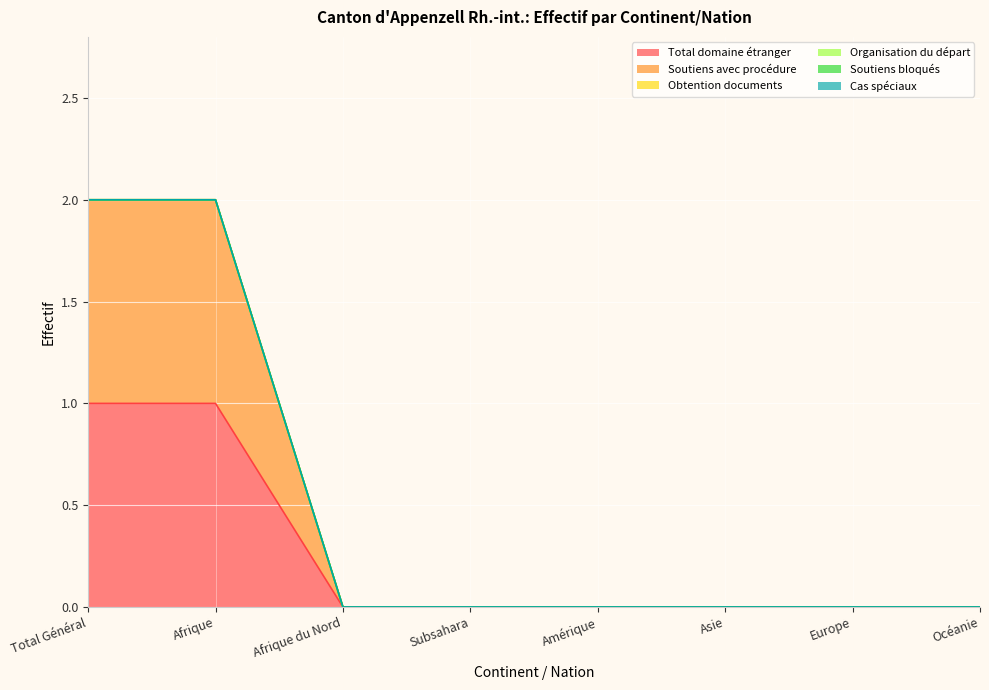

True or false: Total domaine étranger and Cas spéciaux cross at least once.

False